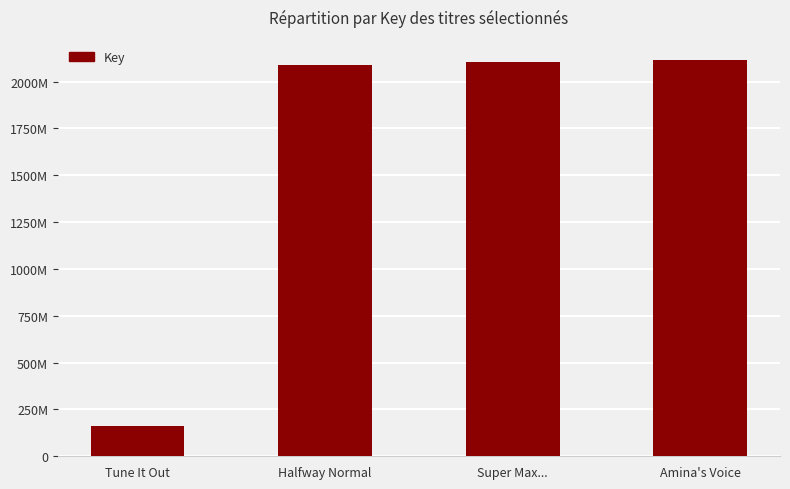

Does the chart contain any negative values?

No